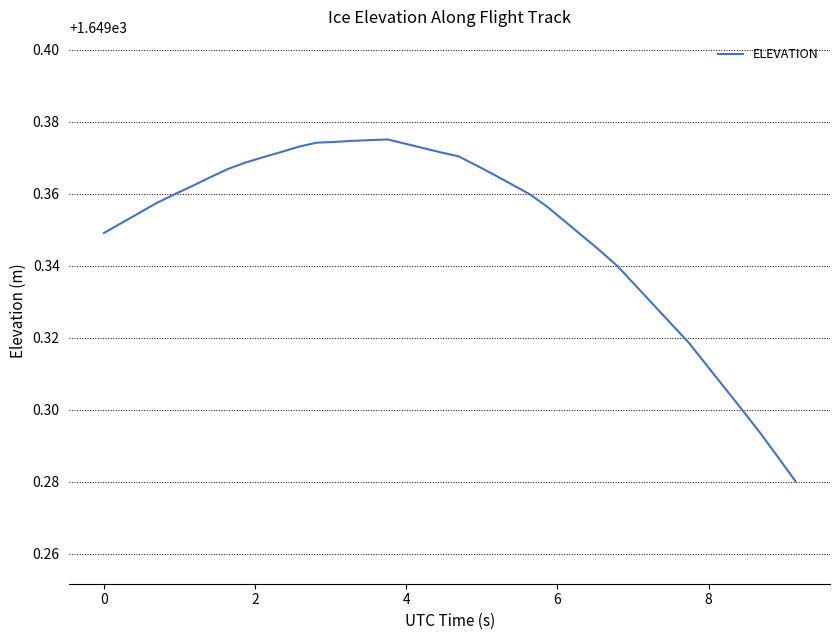

Is this an area chart (filled region under the line)?

No